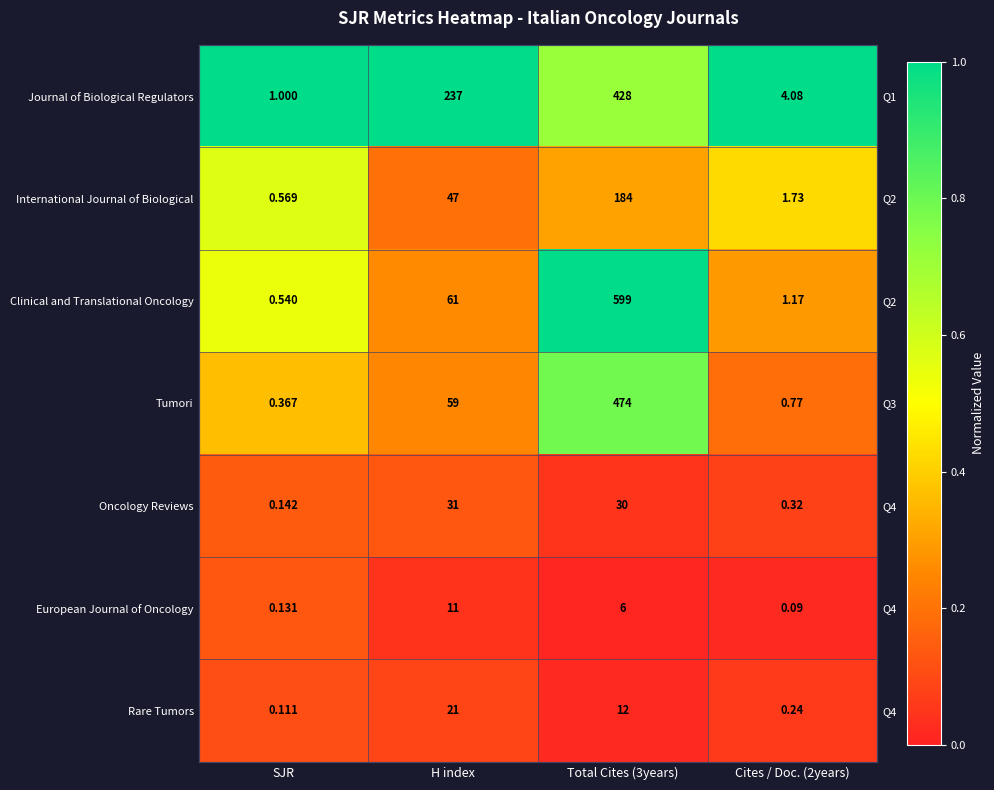

Which label corresponds to the smallest value in the chart?

Total Cites (3years)